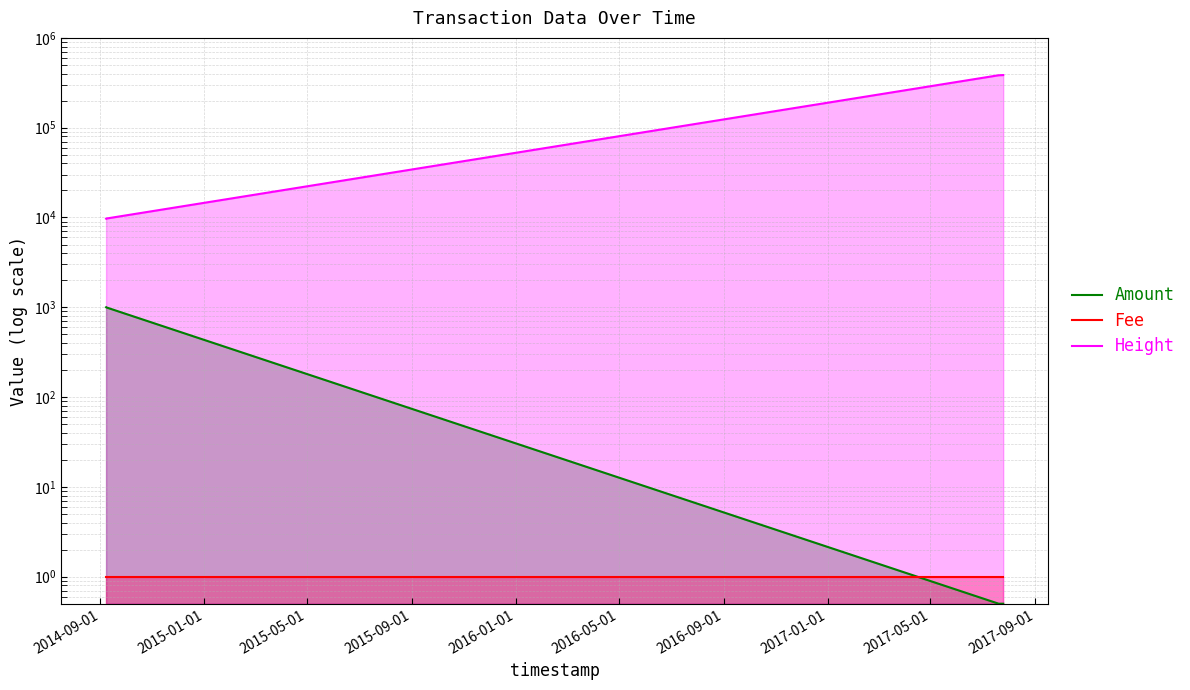

True or false: Fee and Height cross at least once.

False